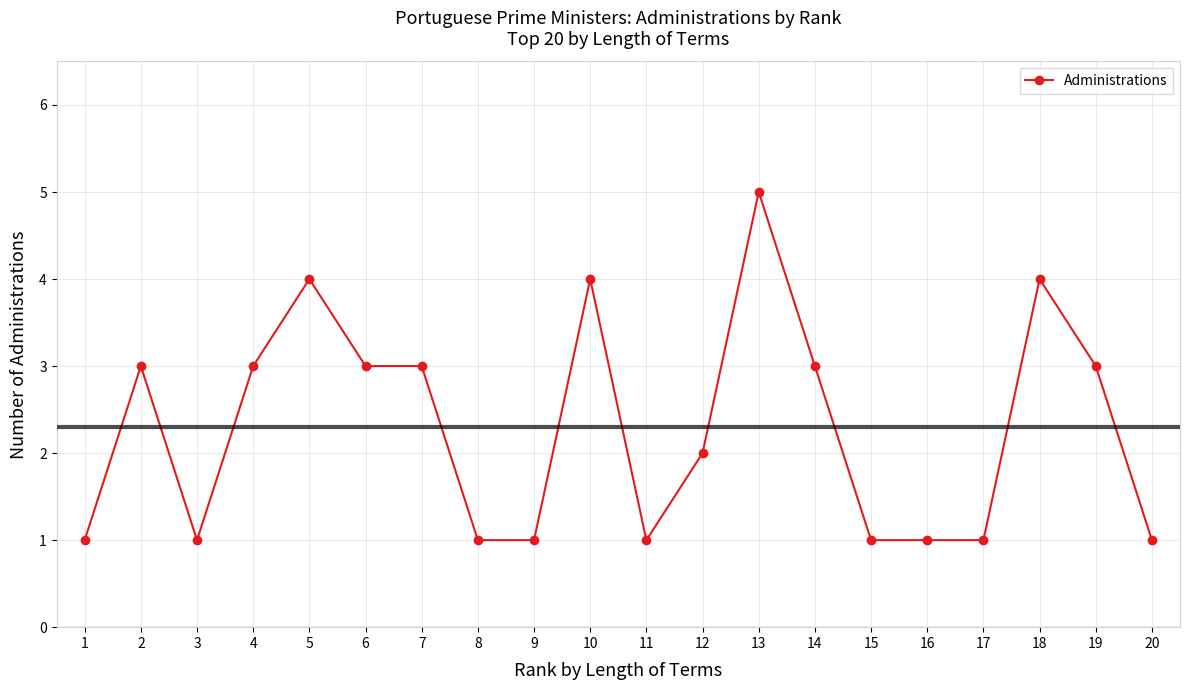

What is the sum of all values?

46